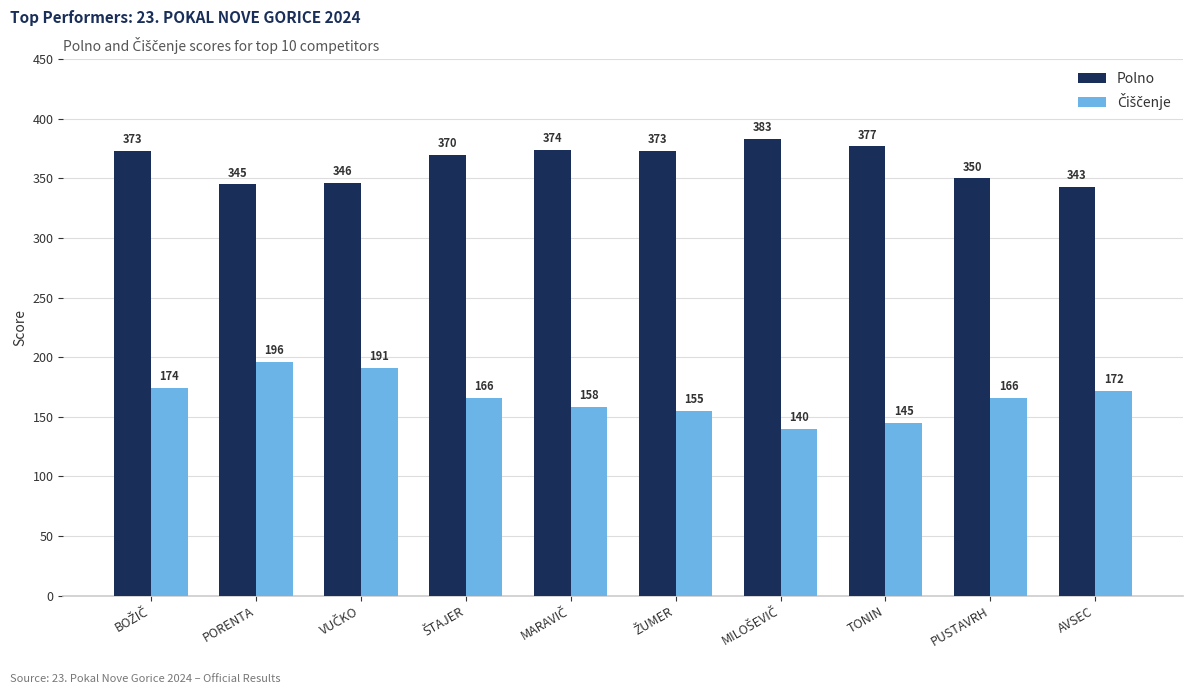

At how many categories does at least one series exceed 372?

5